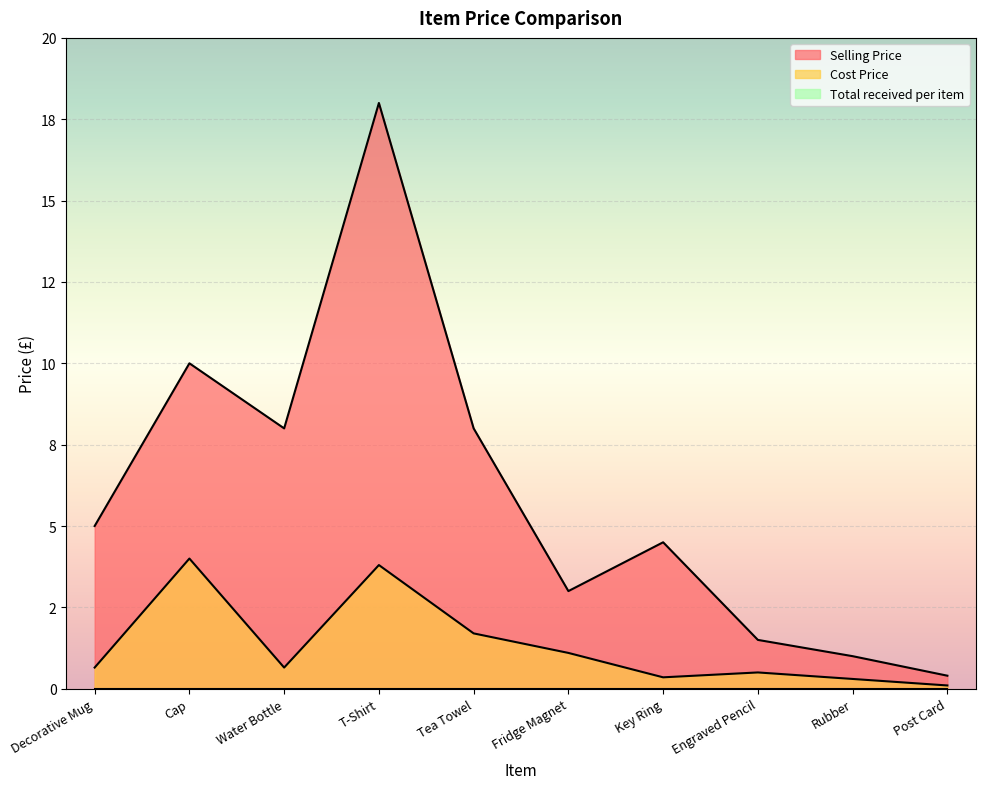

Reading left to right, transcribe all the data shown in this chart.

Cost Price: Decorative Mug=0.7	Cap=4.0	Water Bottle=0.7	T-Shirt=3.8	Tea Towel=1.7	Fridge Magnet=1.1	Key Ring=0.3	Engraved Pencil=0.5	Rubber=0.3	Post Card=0.1
Selling Price: Decorative Mug=5.0	Cap=10.0	Water Bottle=8.0	T-Shirt=18.0	Tea Towel=8.0	Fridge Magnet=3.0	Key Ring=4.5	Engraved Pencil=1.5	Rubber=1.0	Post Card=0.4